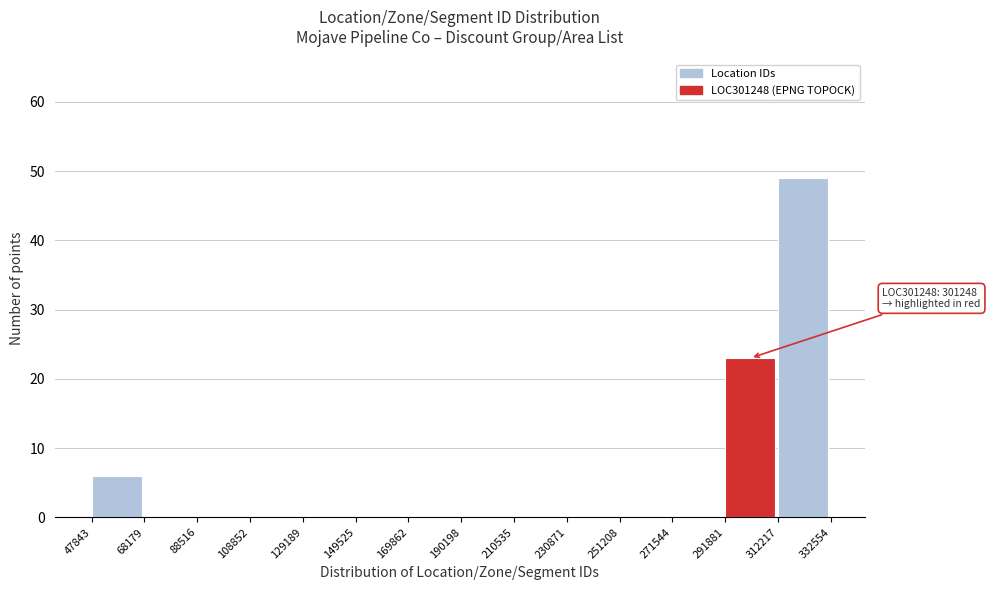

Over which range of the x-axis is the bar tallest?

312217 to 332554